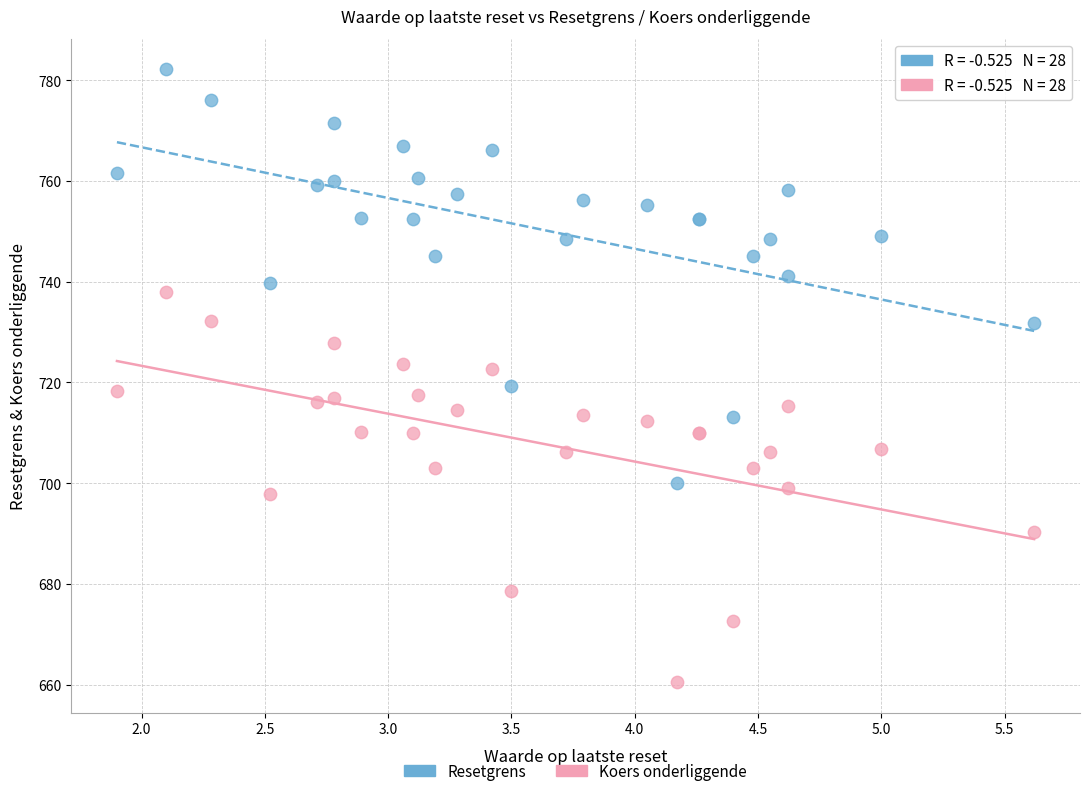

What is the X range (max minus min) for the scatter plot?

3.7